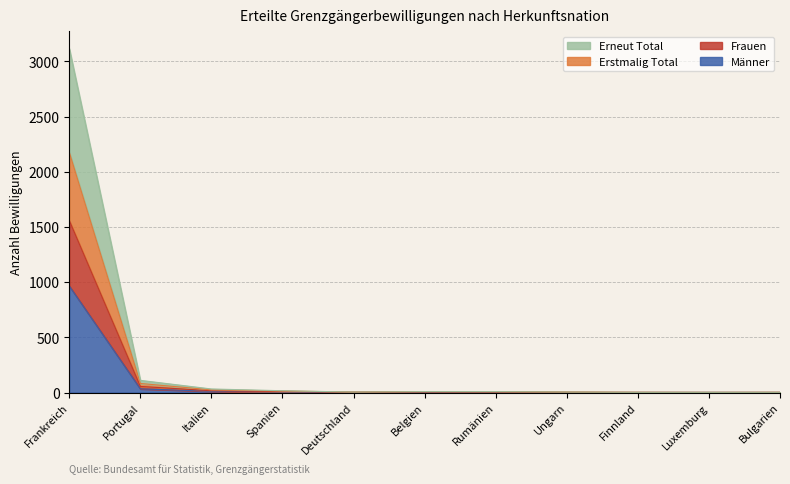

Does the chart have visible grid lines?

Yes